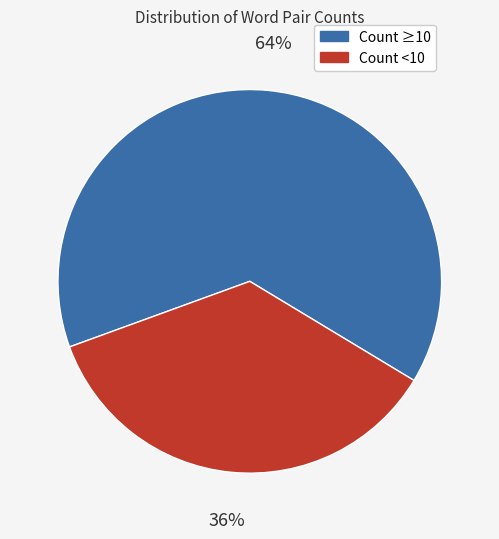

To the nearest percent, what is the difference between the largest and smallest slice percentages?

28%